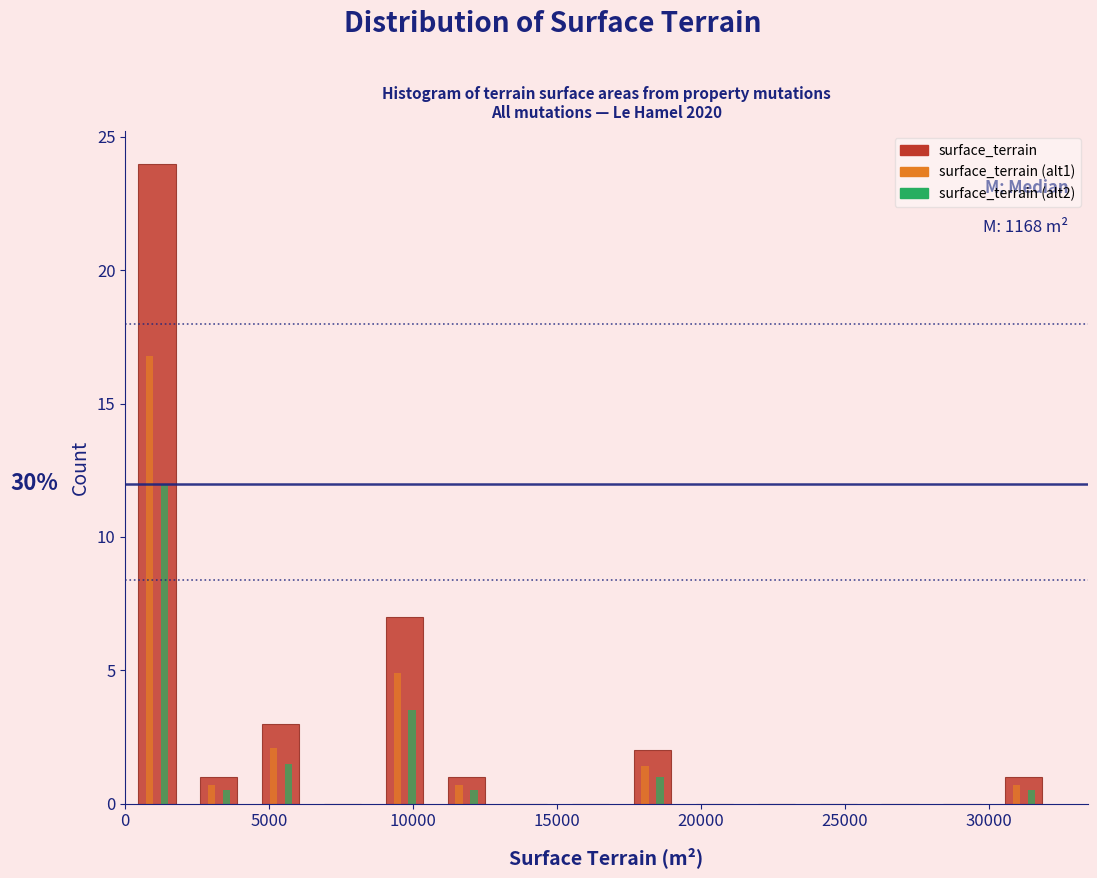

In the surface_terrain (alt2) series, which range on the x-axis has the tallest bar?

0 to 2000